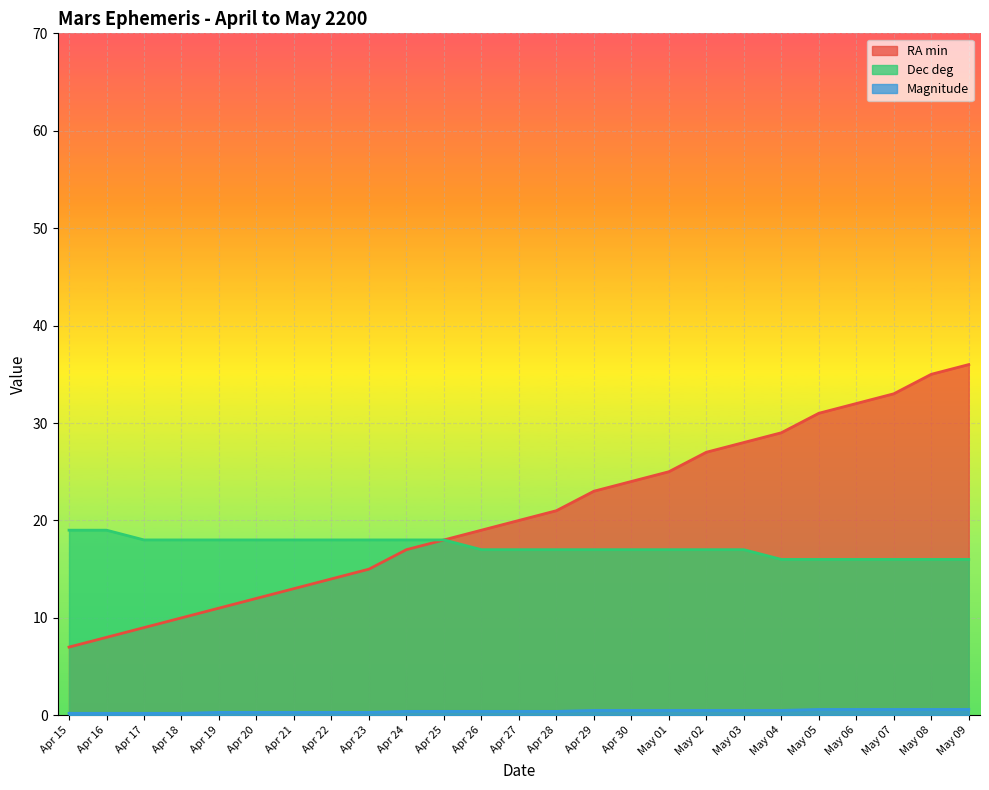

How many categories are shown in the chart?

25